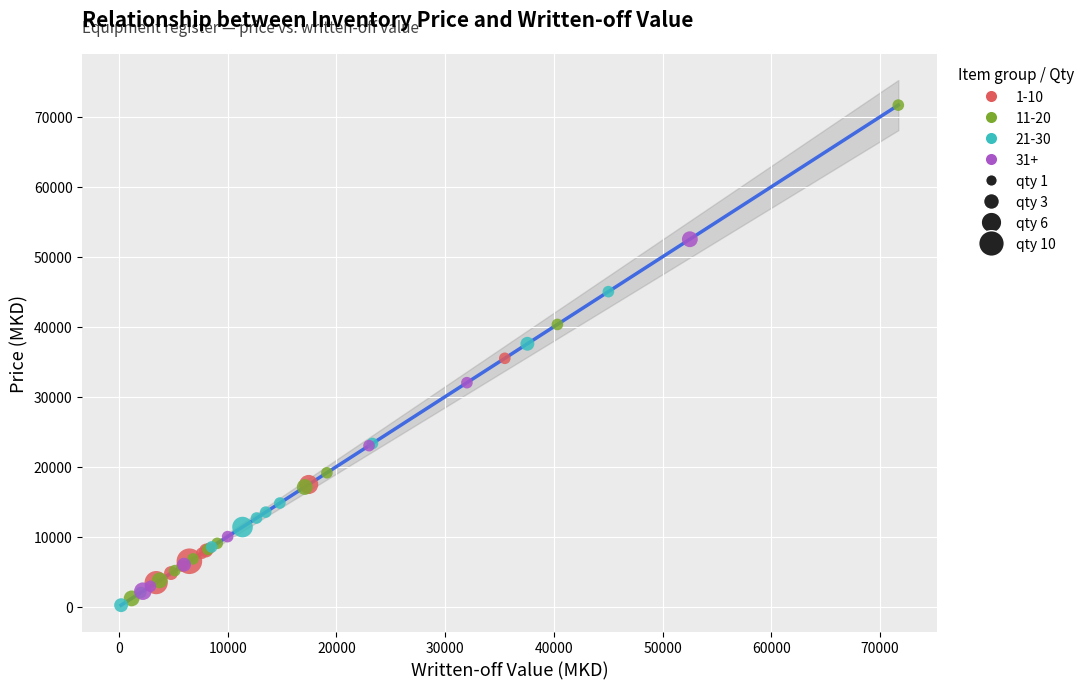

Which series contains the highest Y value?

11-20